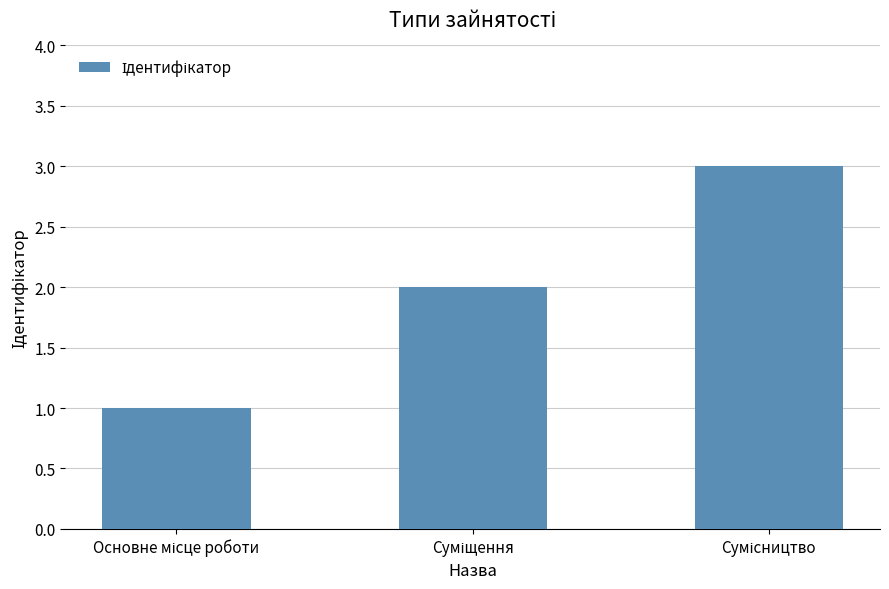

What is the greatest value displayed?

3